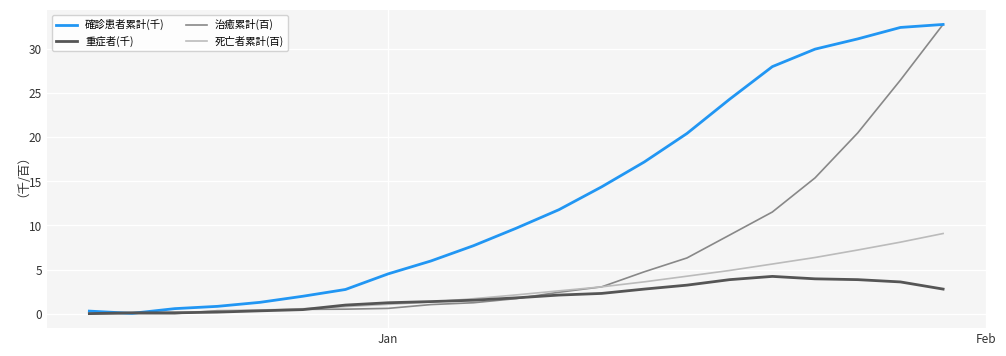

What are all the series names shown in the legend?

確診患者累計(千), 重症者(千), 治癒累計(百), 死亡者累計(百)